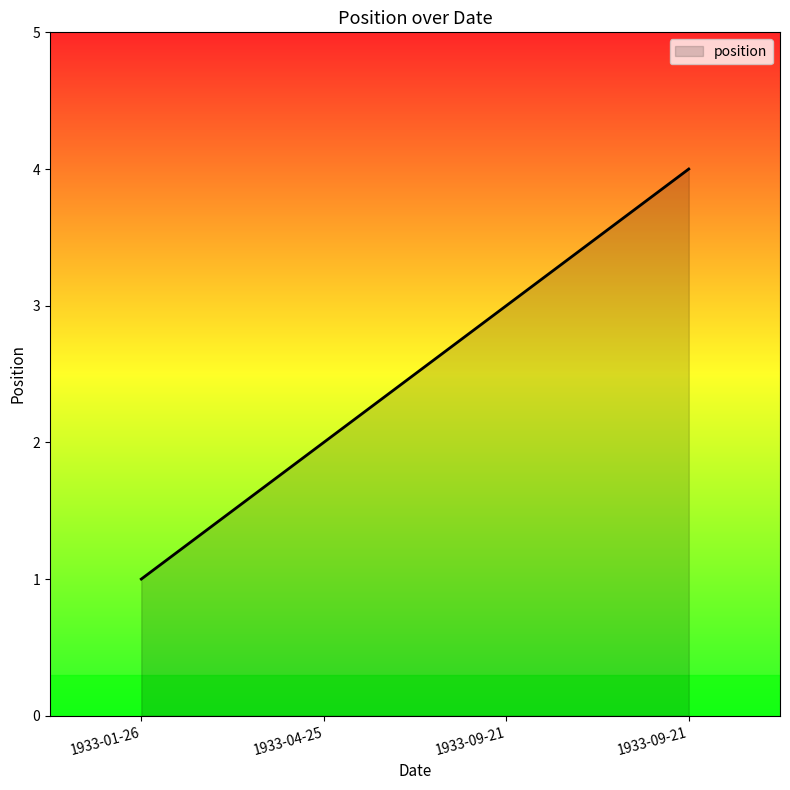

Rank the categories by value from highest to lowest.

1933-09-21, 1933-09-21, 1933-04-25, 1933-01-26